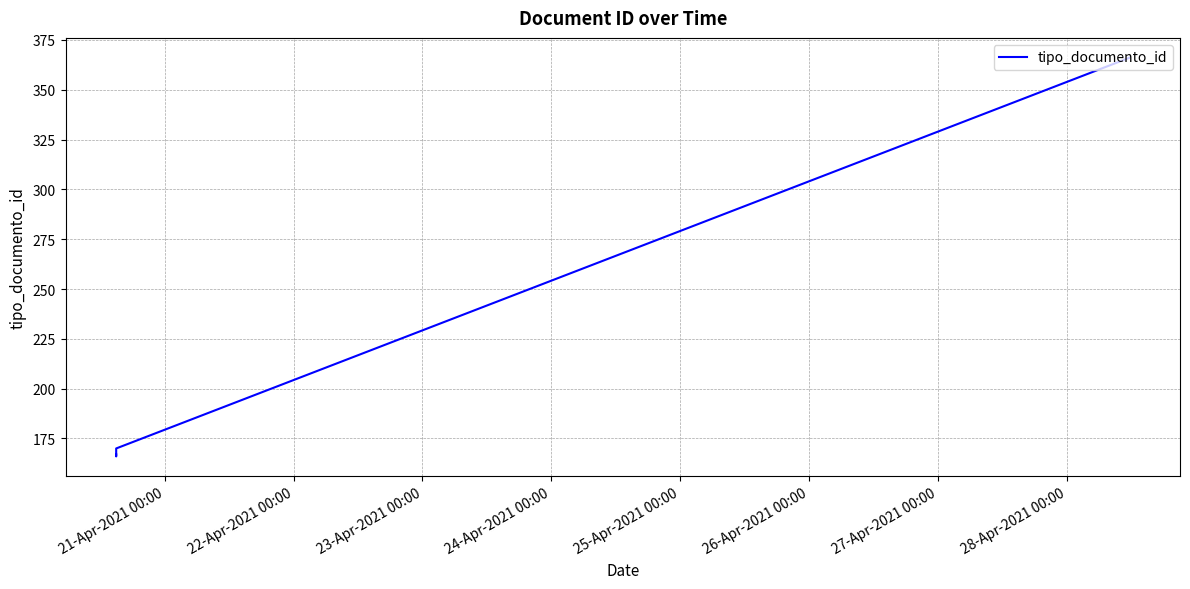

True or false: the data has more than 2 interior local peaks.

False